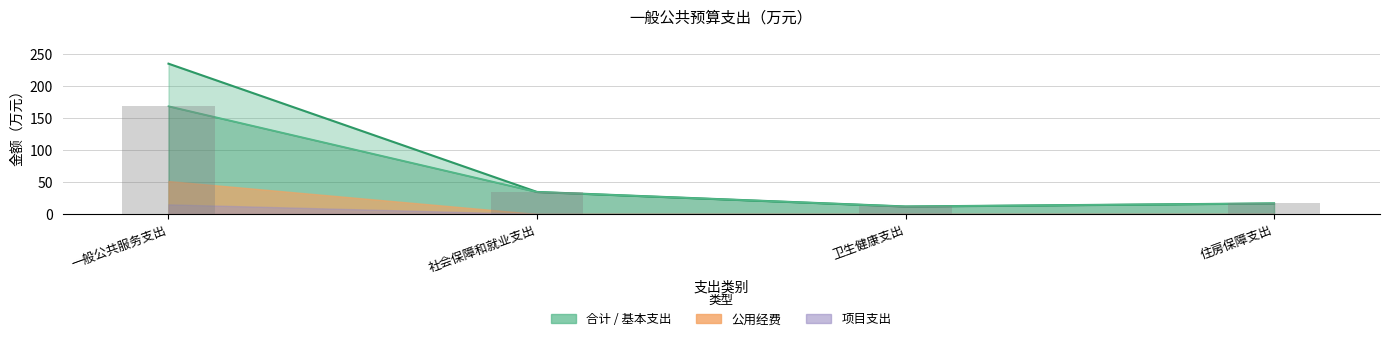

What is the difference between the second highest and second lowest values in the 工资福利支出（柱） series?

17.9